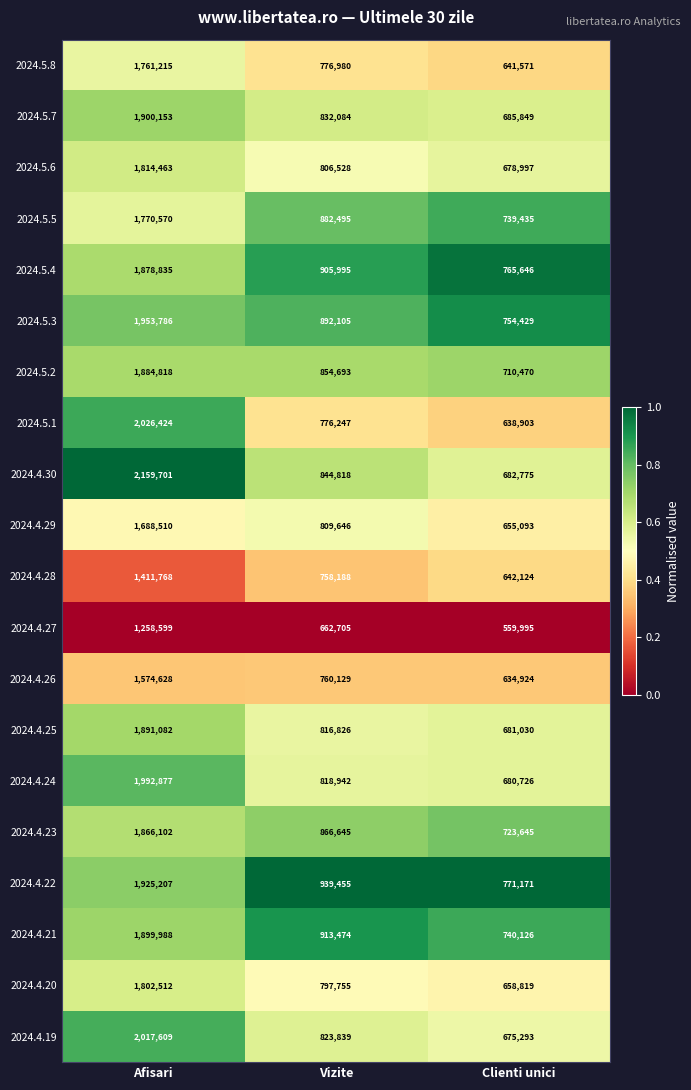

At which label is 2024.4.19 closest to 1346451?

Vizite